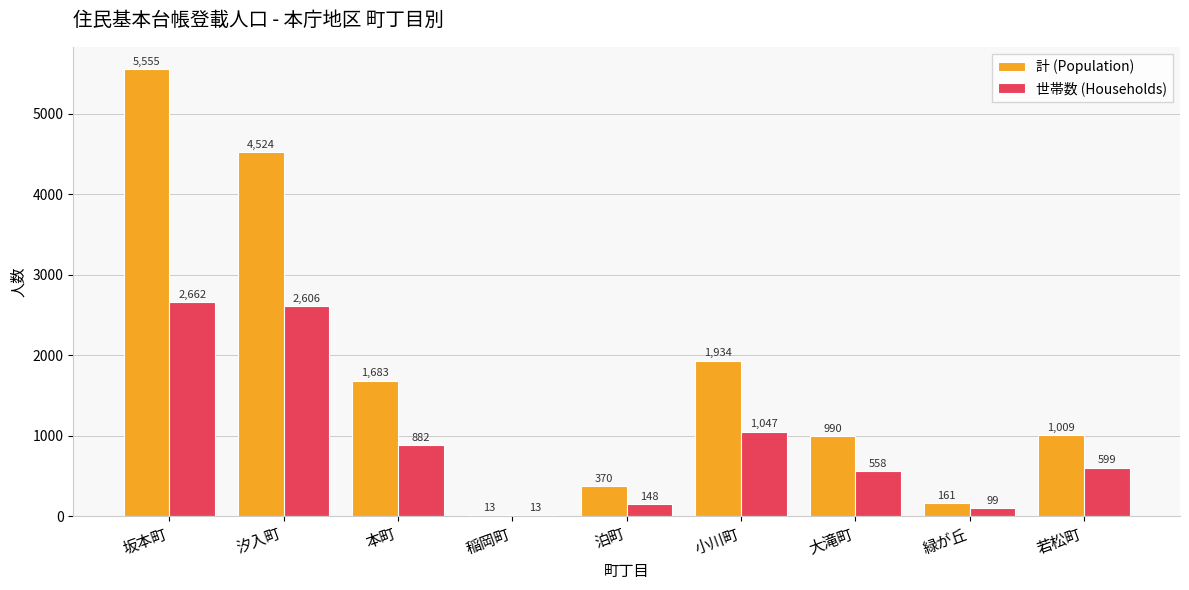

What is the sum of all 計 (Population) values?

16239